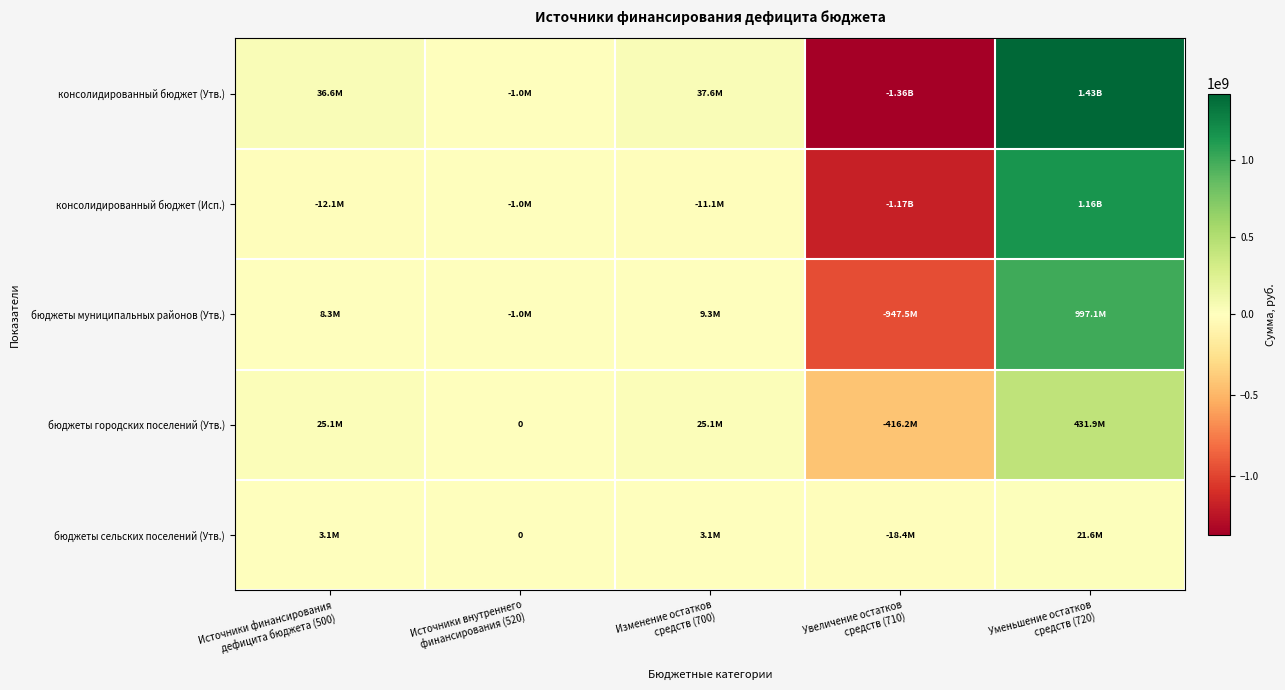

Which category has the lowest value in the консолидированный бюджет (Утв.) series?

Увеличение остатков средств (710)